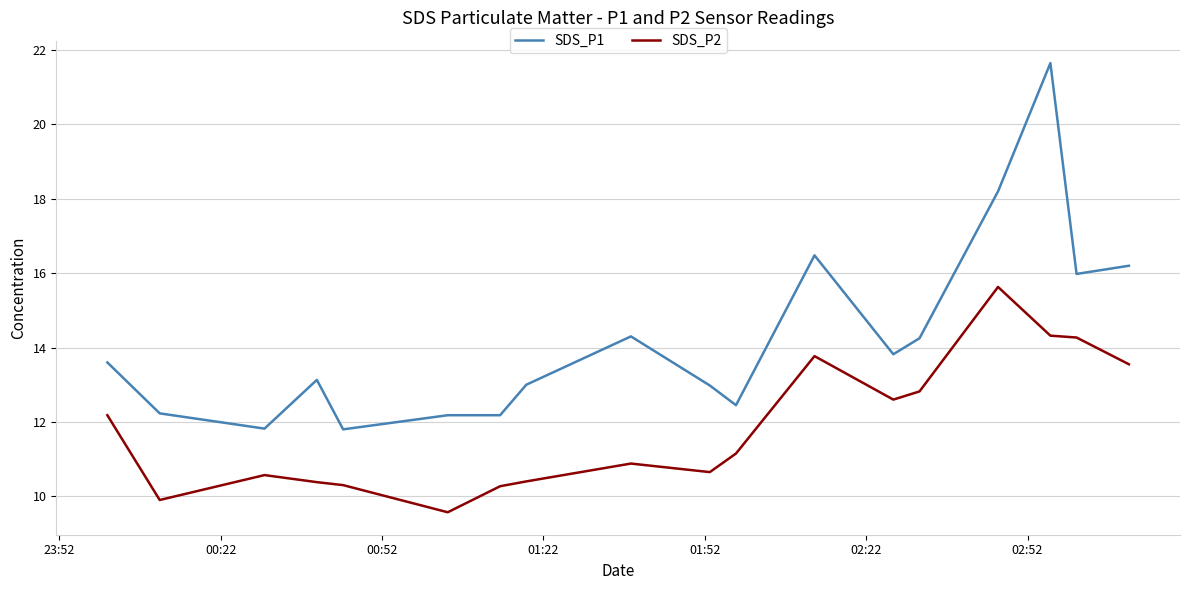

What is the smallest value displayed?

9.6